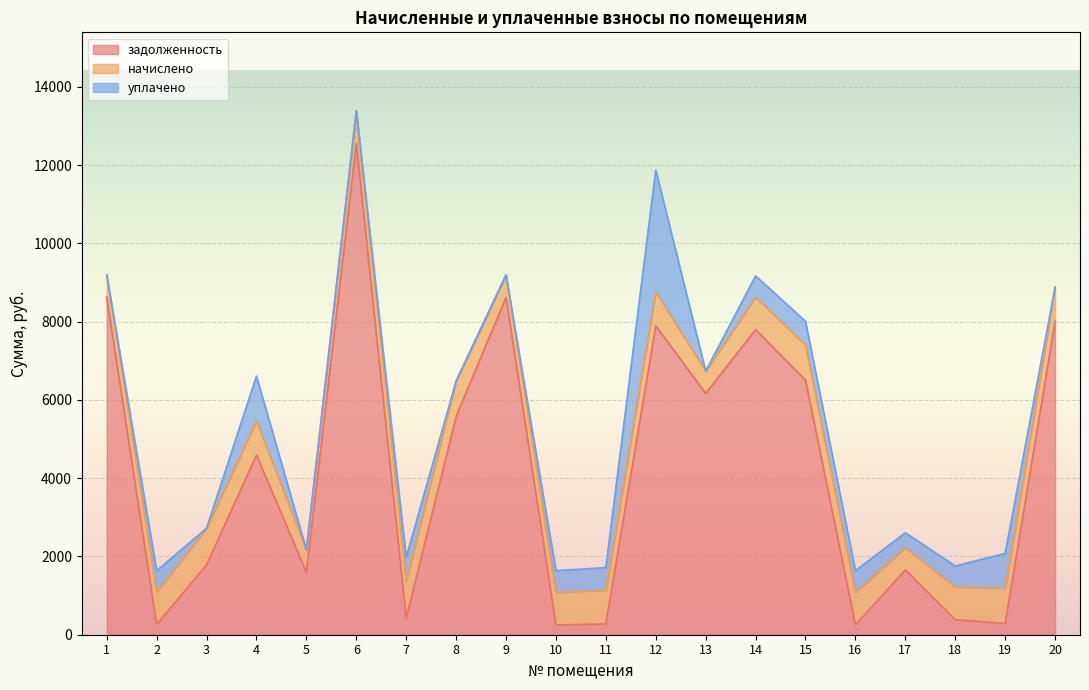

What is the total value across all series at 9?

9196.0